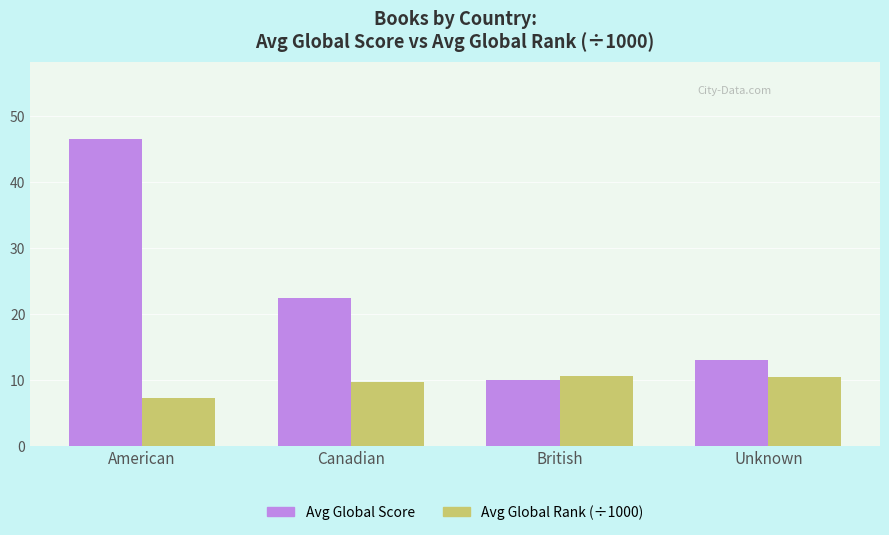

Where does the Avg Global Score series first go above 22?

American